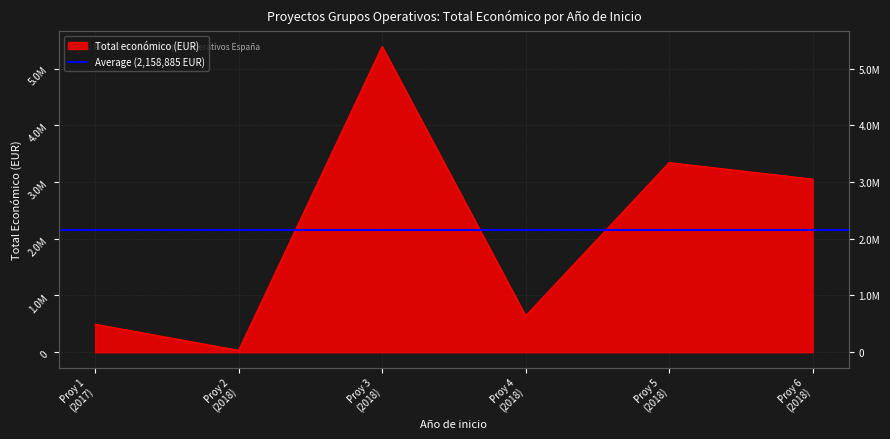

What is the maximum value shown in the chart?

5390598